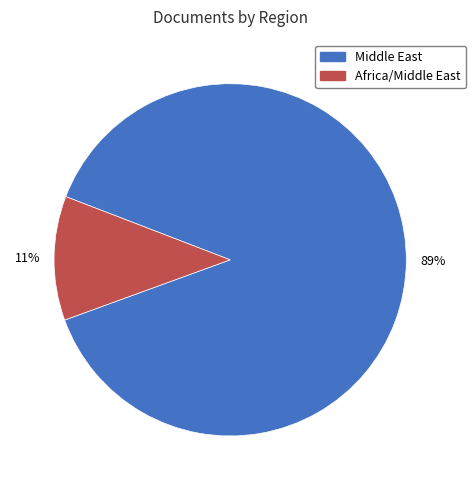

To the nearest percent, what is the average slice percentage?

50%